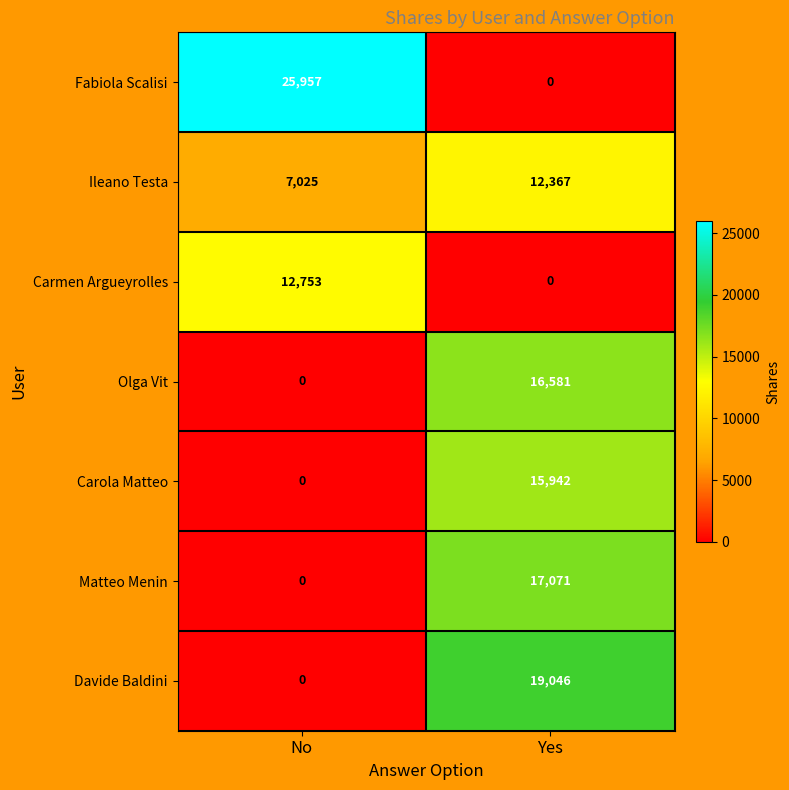

Rank the categories by Carola Matteo value from highest to lowest.

Yes, No